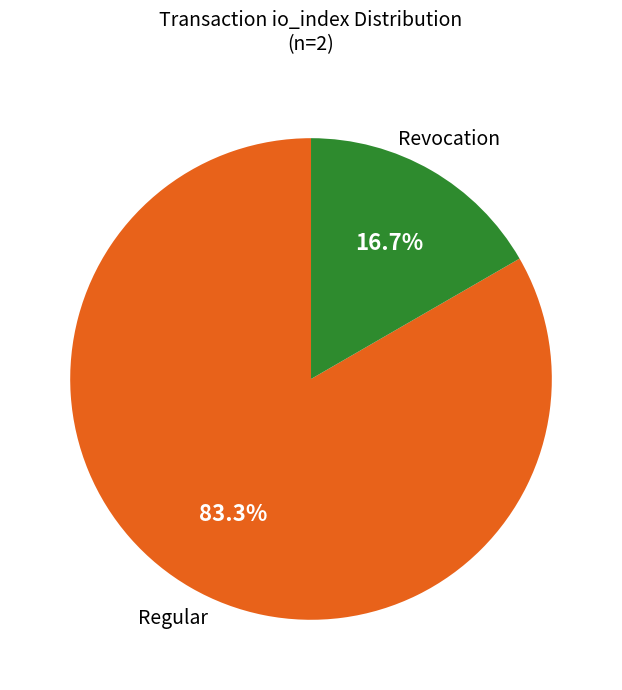

What is the largest slice in the pie chart?

Regular